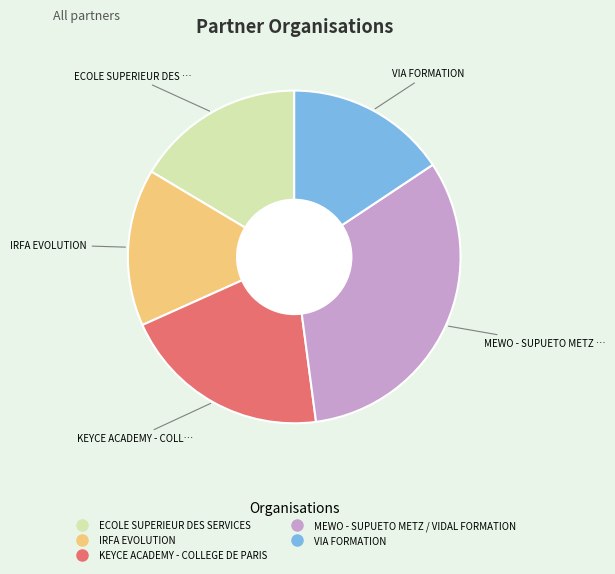

The KEYCE ACADEMY - COLLEGE DE PARIS slice represents 14% of the pie. True or false?

False